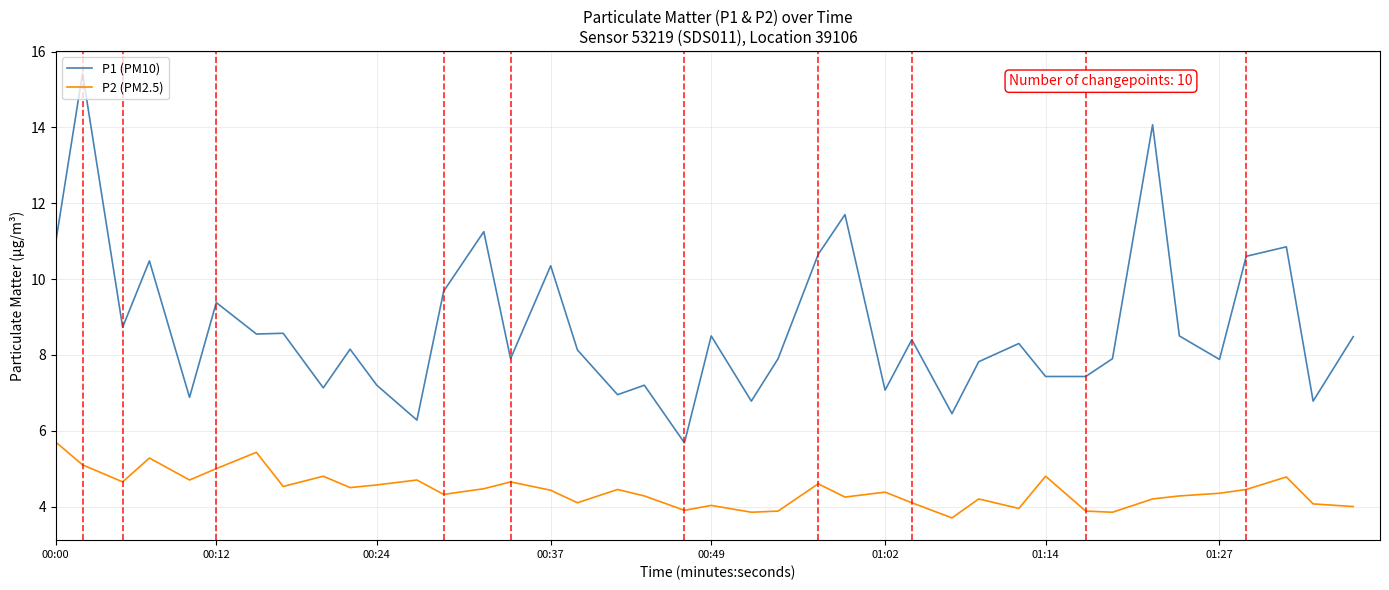

What is the smallest value displayed?

3.7